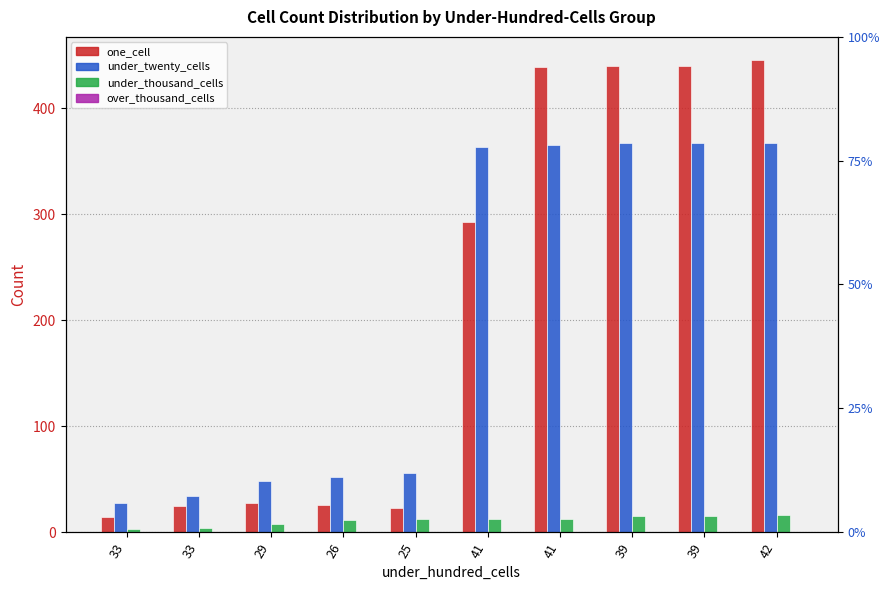

At which label does one_cell reach its peak?

42